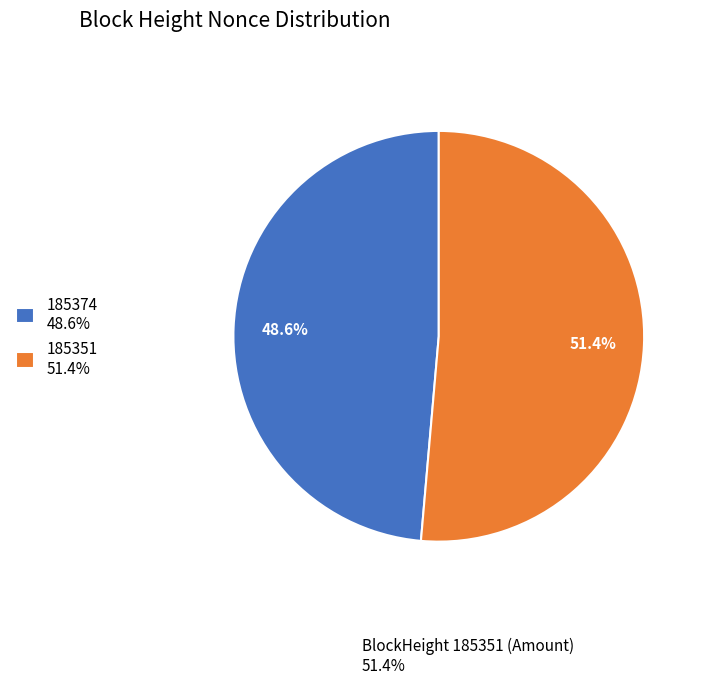

Combined, what portion of the pie is 185374 and 185351?

100.0%